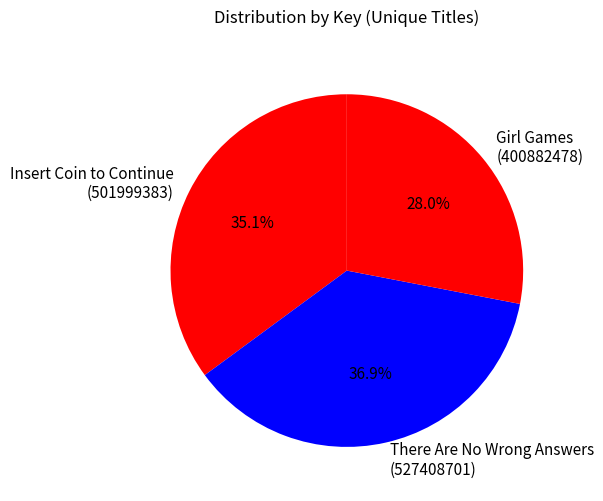

What is the largest slice in the pie chart?

There Are No Wrong Answers (527408701)